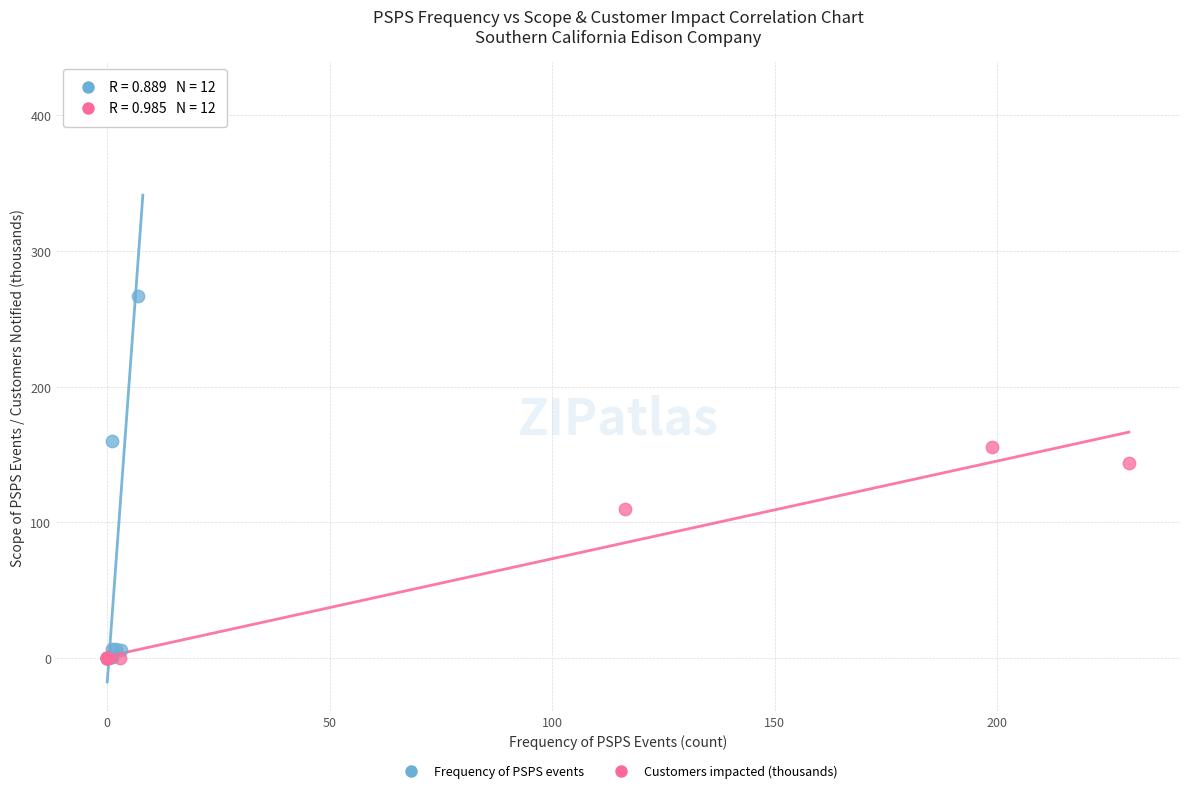

Which series has the largest Y range (max minus min)?

Frequency of PSPS events